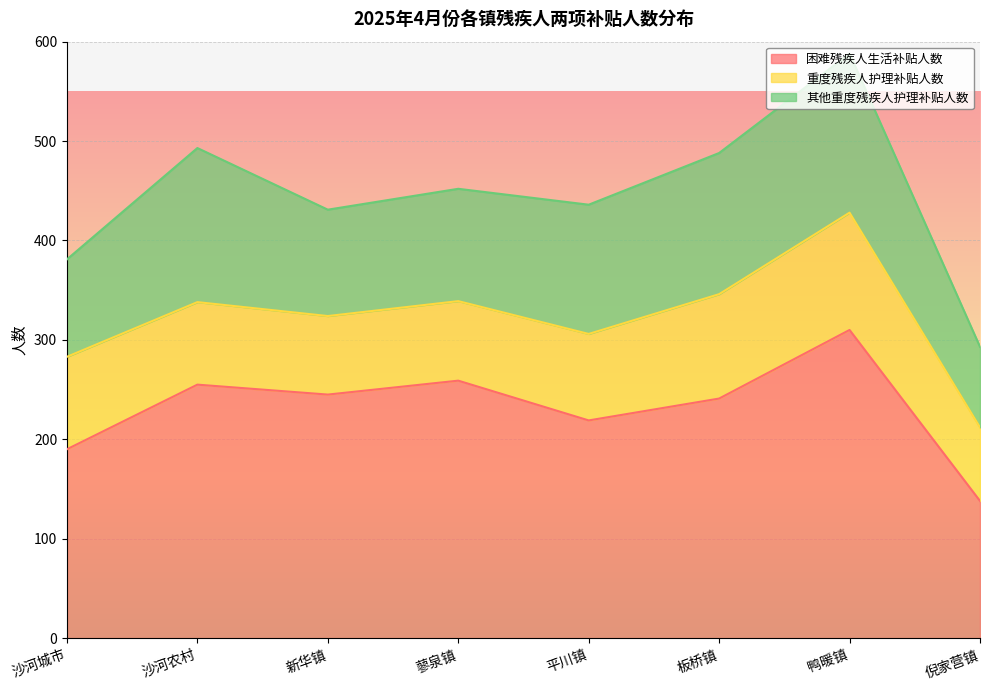

What position from the right is 平川镇?

4